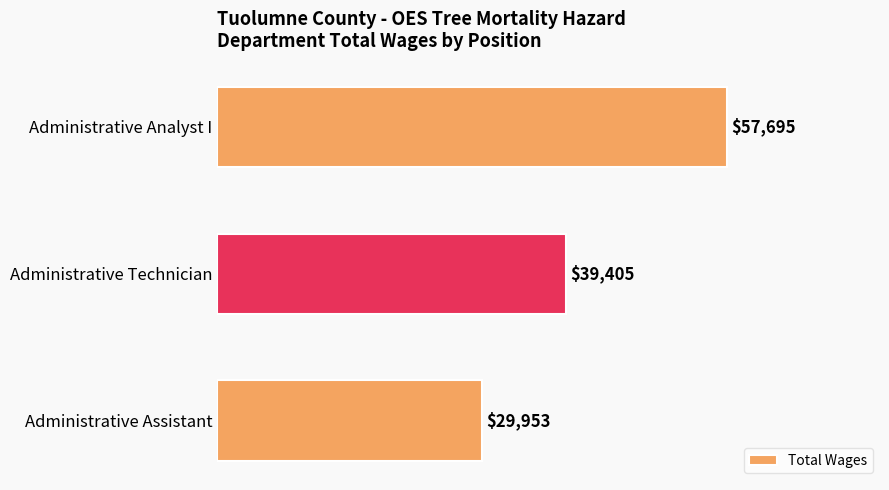

Reading top to bottom, list all the values displayed in this chart.

Administrative Analyst I=57695	Administrative Technician=39405	Administrative Assistant=29953